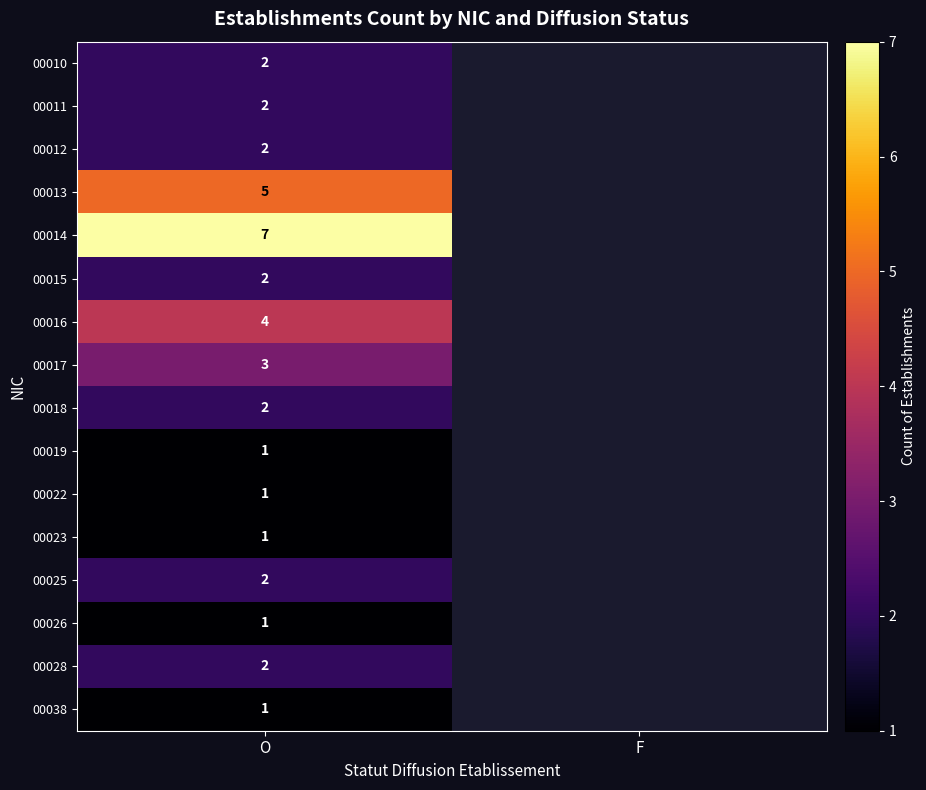

The value of 00025 at O is 1. True or false?

False